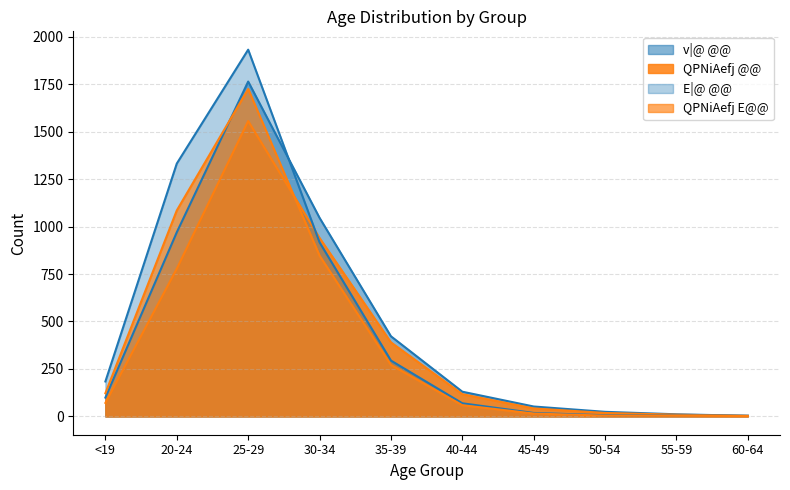

Between 30-34 and 25-29, which is larger?

25-29